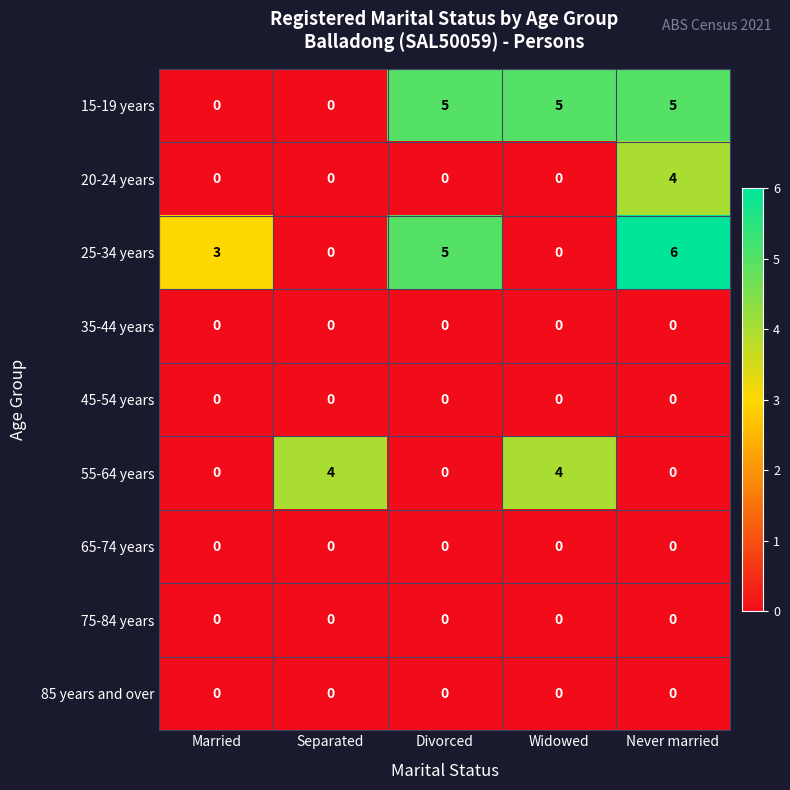

At which category is the sum across all series the highest?

Never married